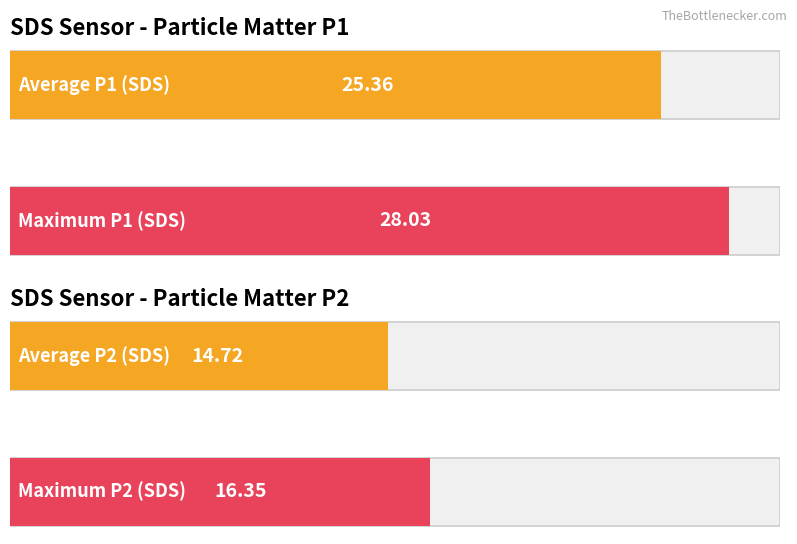

What is the greatest value displayed?

28.0